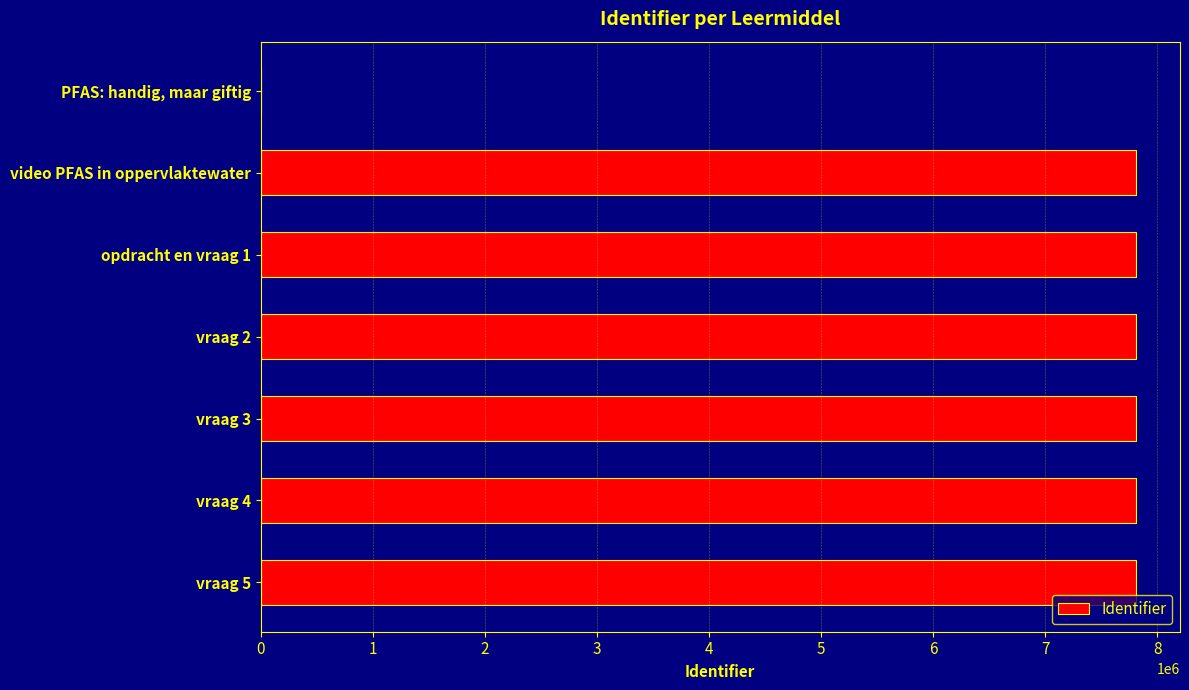

Is it true that the value at vraag 5 is 2154695?

False